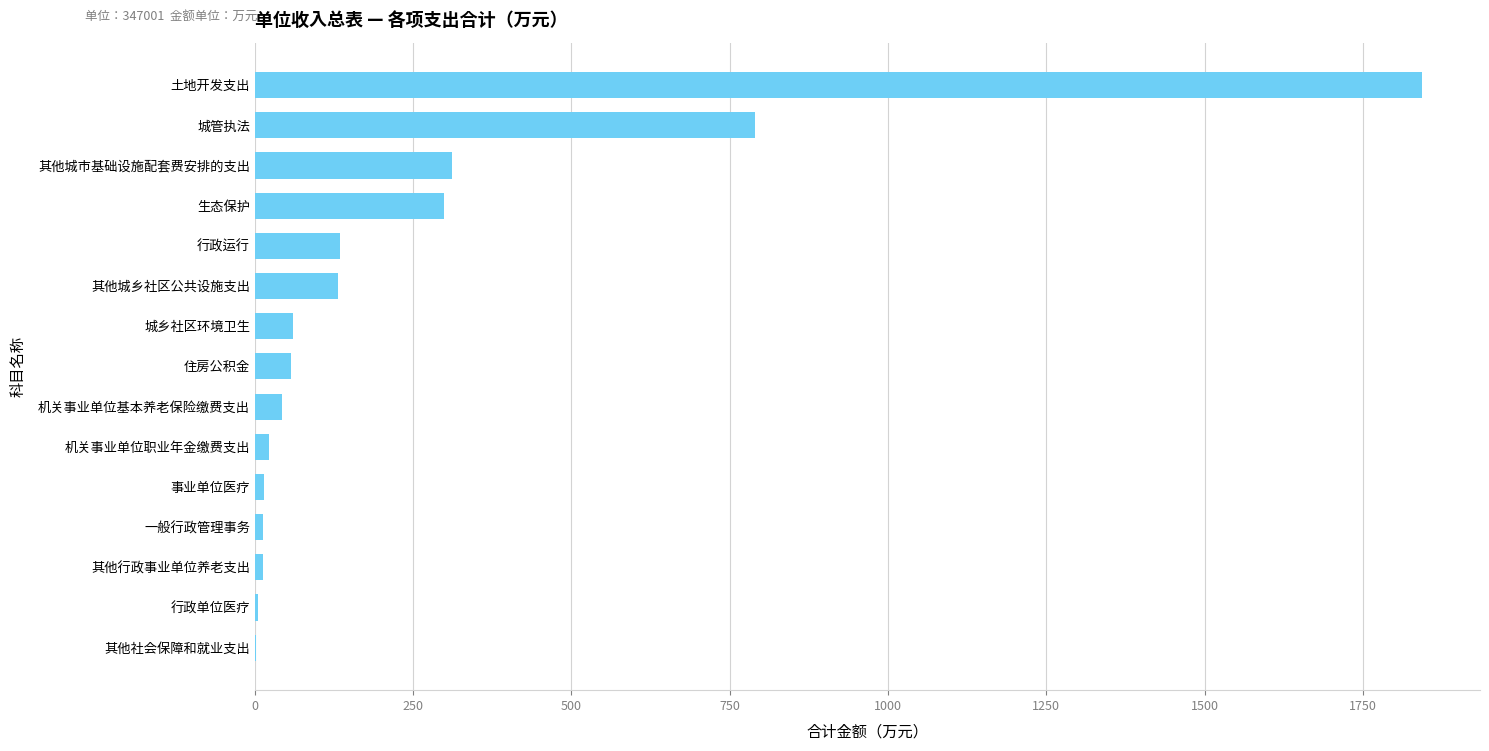

Is it true that the value at 行政运行 is 134.0?

True